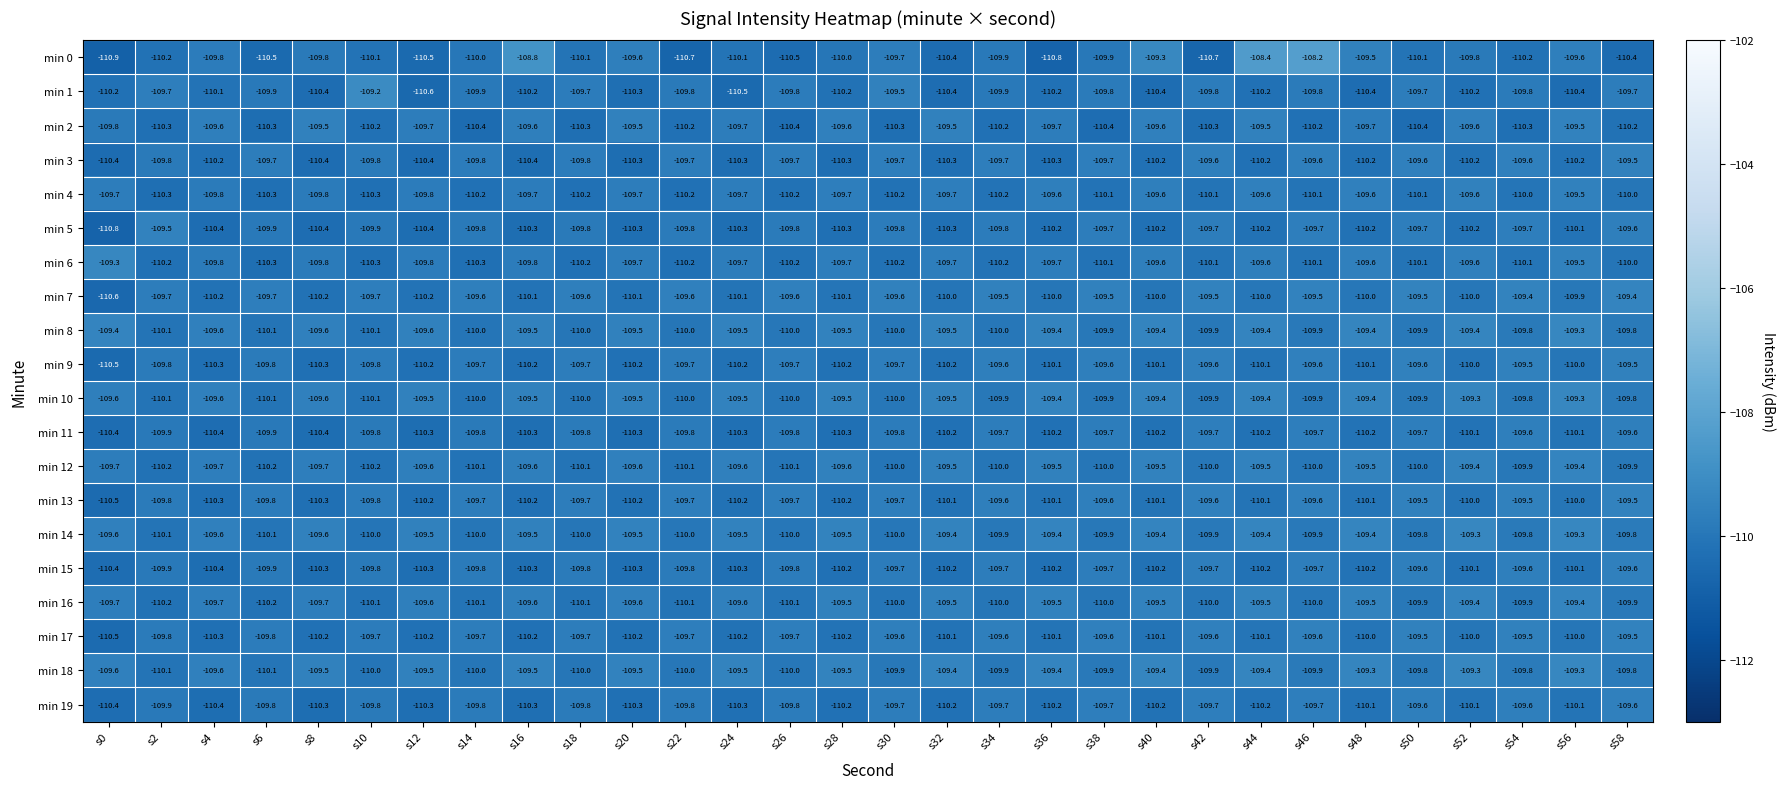

What is the difference between the second highest and minimum values in the min 5 series?

1.2